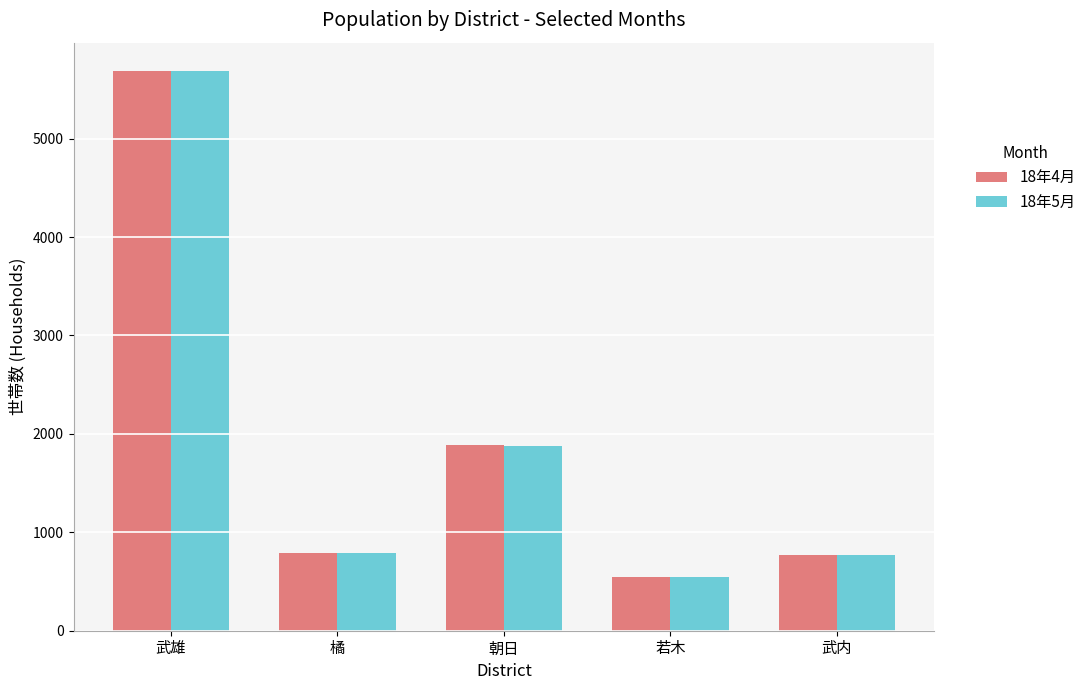

At how many categories does at least one series exceed 648?

4